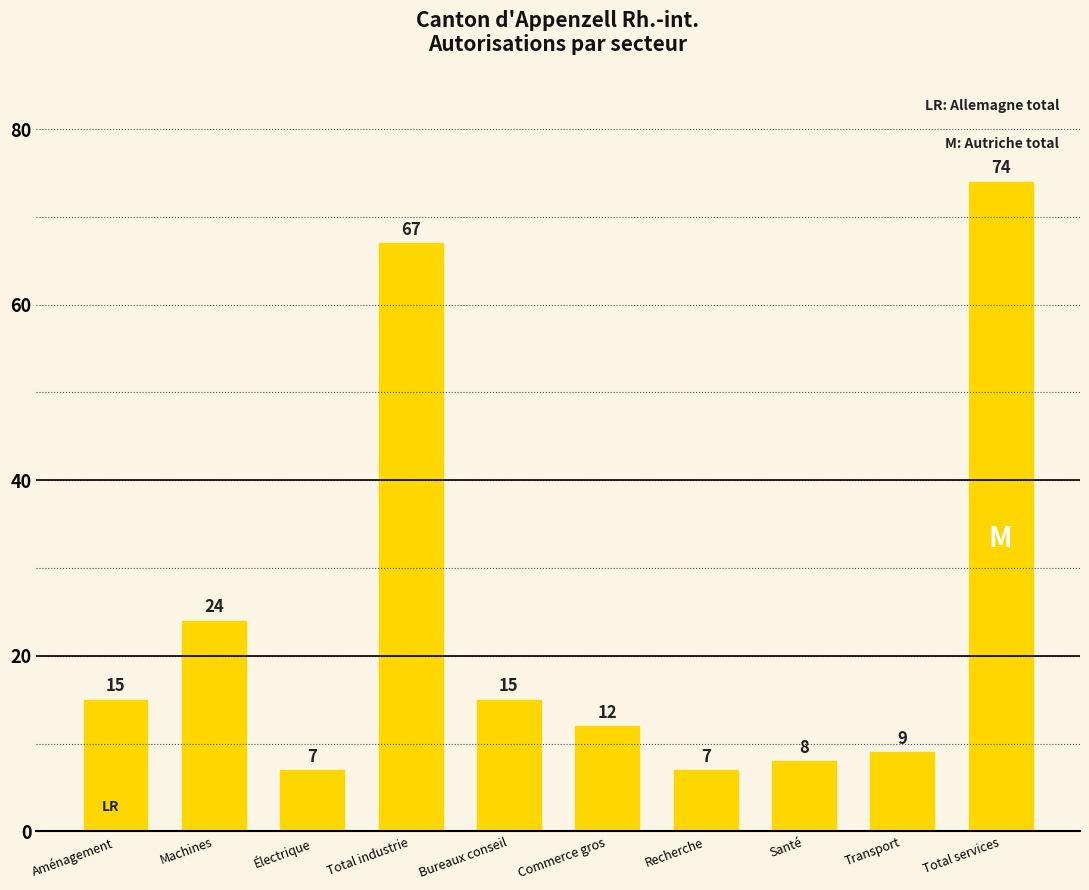

The value at Aménagement is 15. True or false?

True